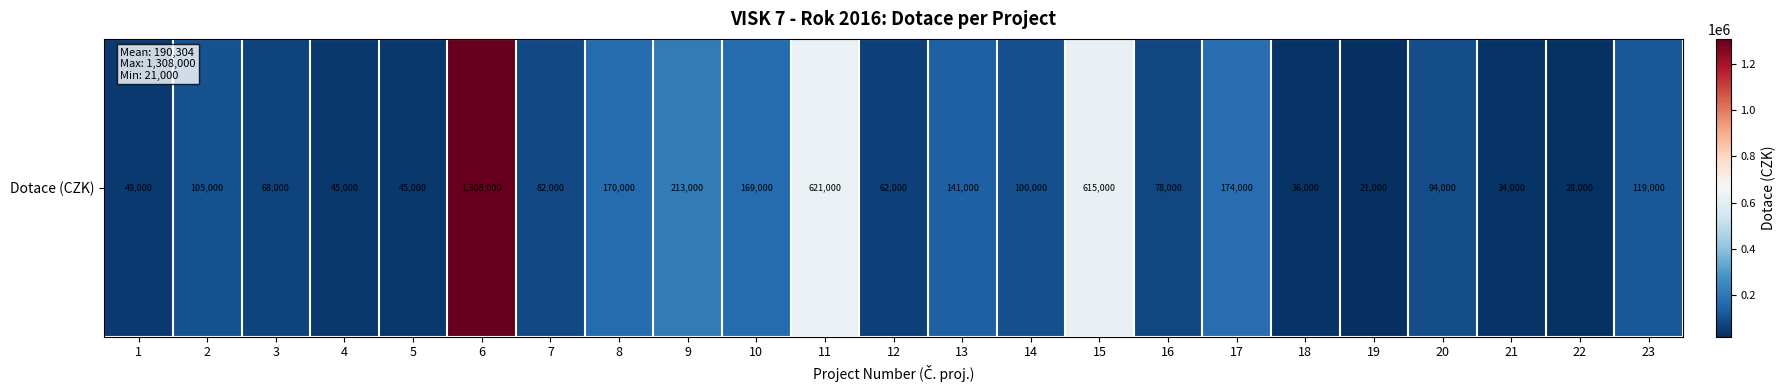

At which category does the chart reach its minimum across all series?

19